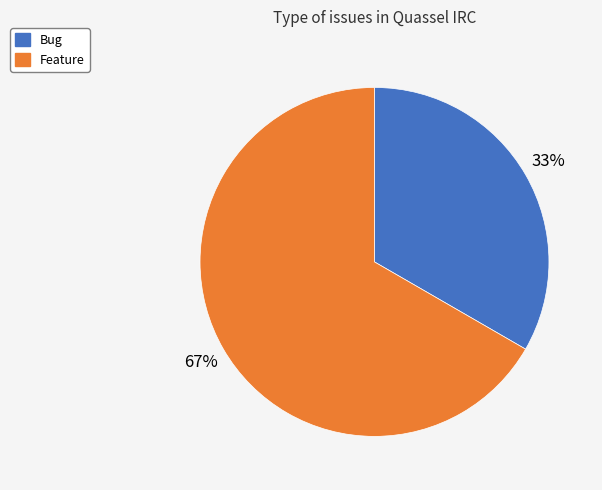

What is the largest slice in the pie chart?

Feature